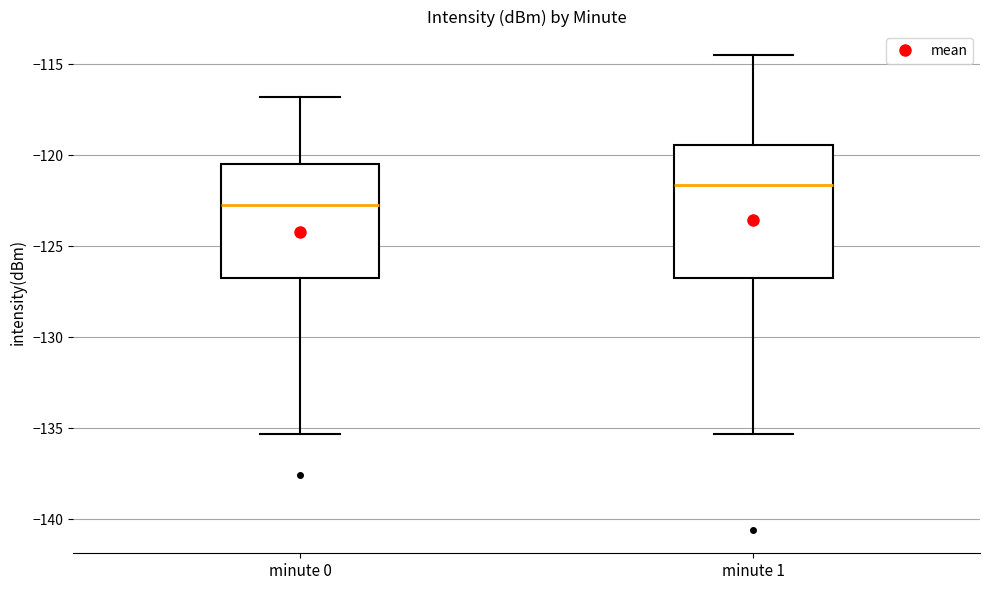

Which box has the lowest median line?

minute 0